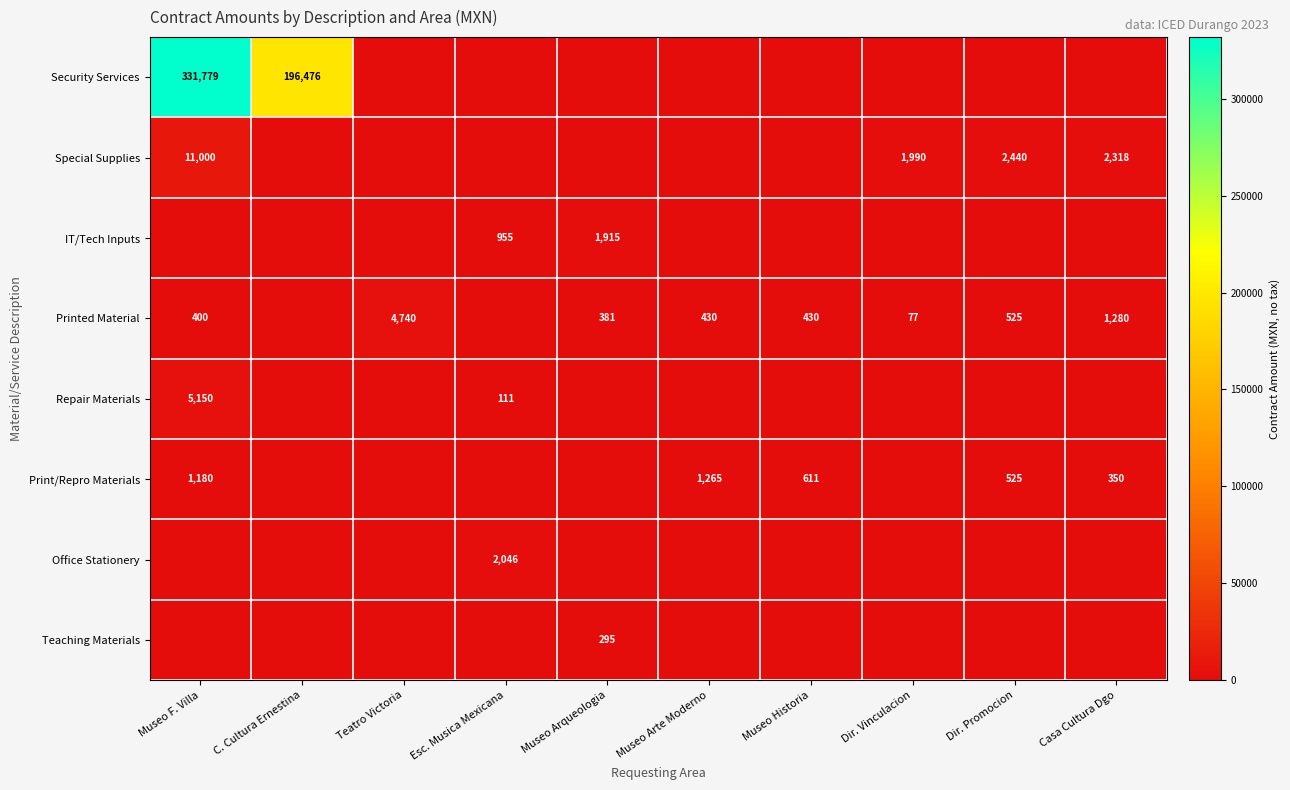

What is the greatest value displayed?

331778.8